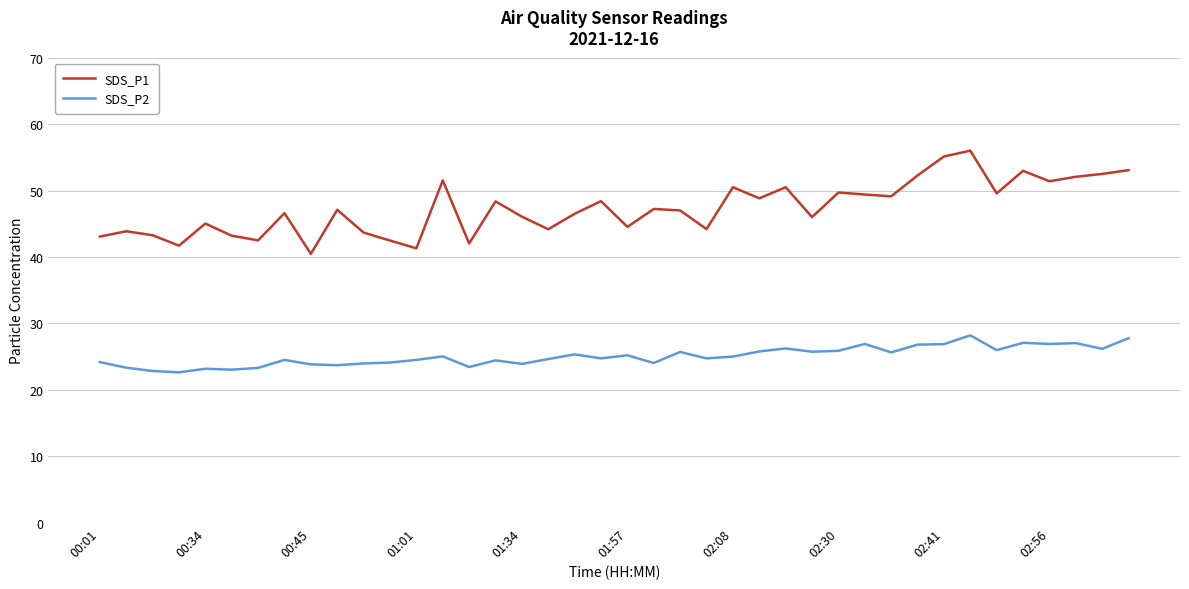

What is the maximum value for SDS_P1?

56.0